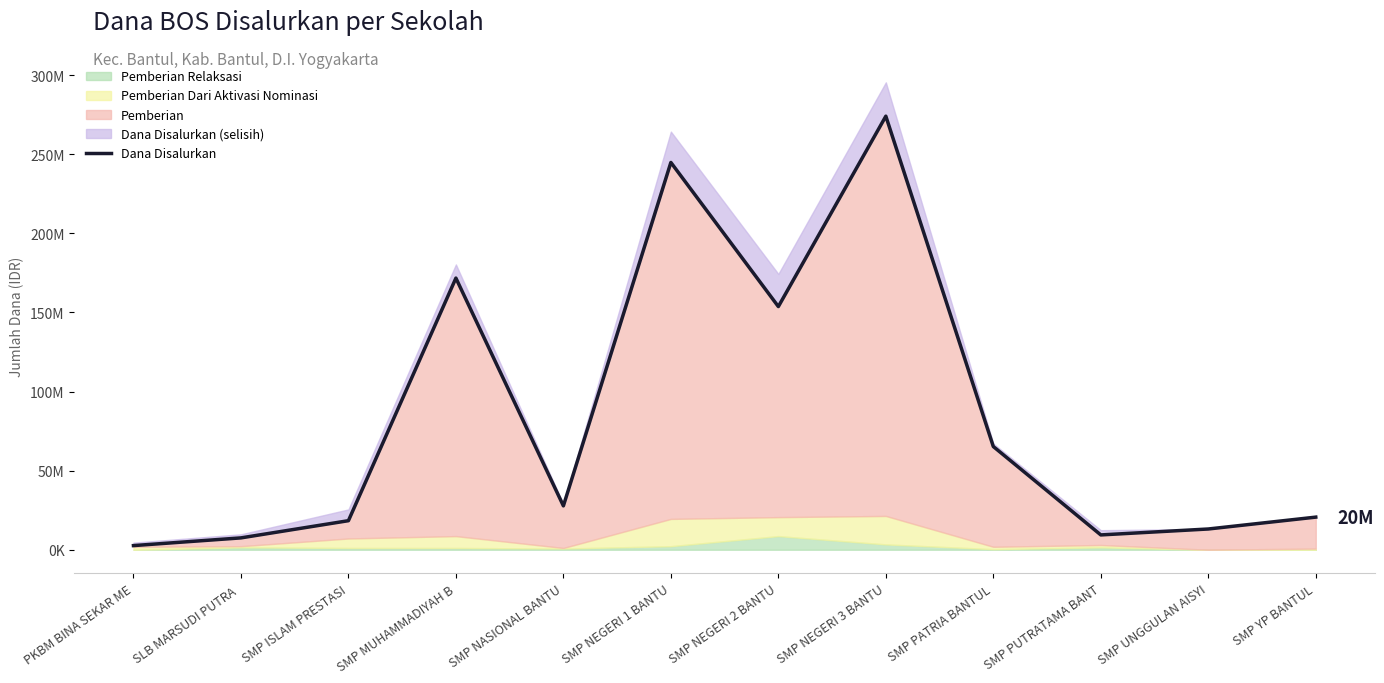

What value does the data have at SMP PUTRATAMA BANT, to the nearest 100?

9375000